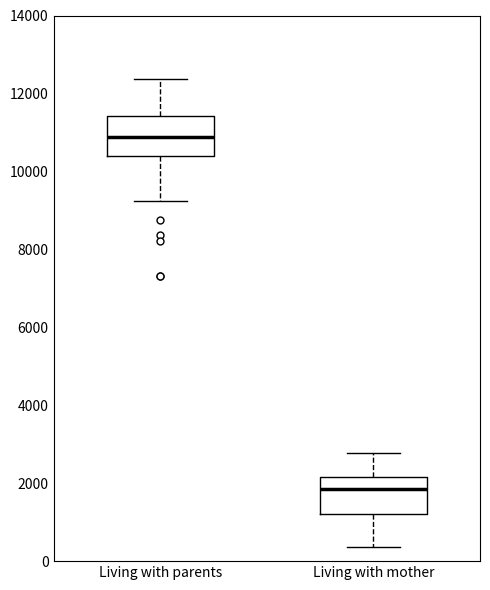

Reading left to right, transcribe this box plot: for each box, give where its median line is, the range the box spans, and where its two whiskers end, as read against the y-axis. The values are not printed on the chart, so give them approximately, as read against the axis.

Living with parents: median 10800, box 10400 to 11400, whiskers 9200 to 12400
Living with mother: median 1800, box 1200 to 2200, whiskers 400 to 2800